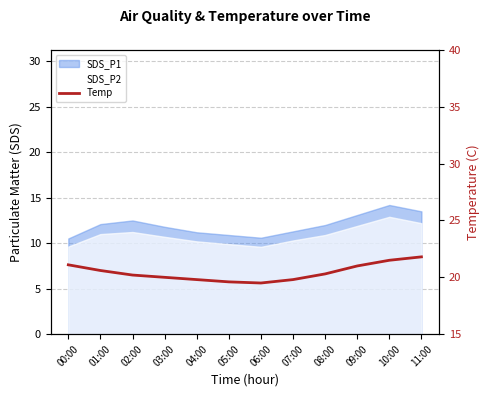

True or false: the data shows 34.6 at 03:00.

False